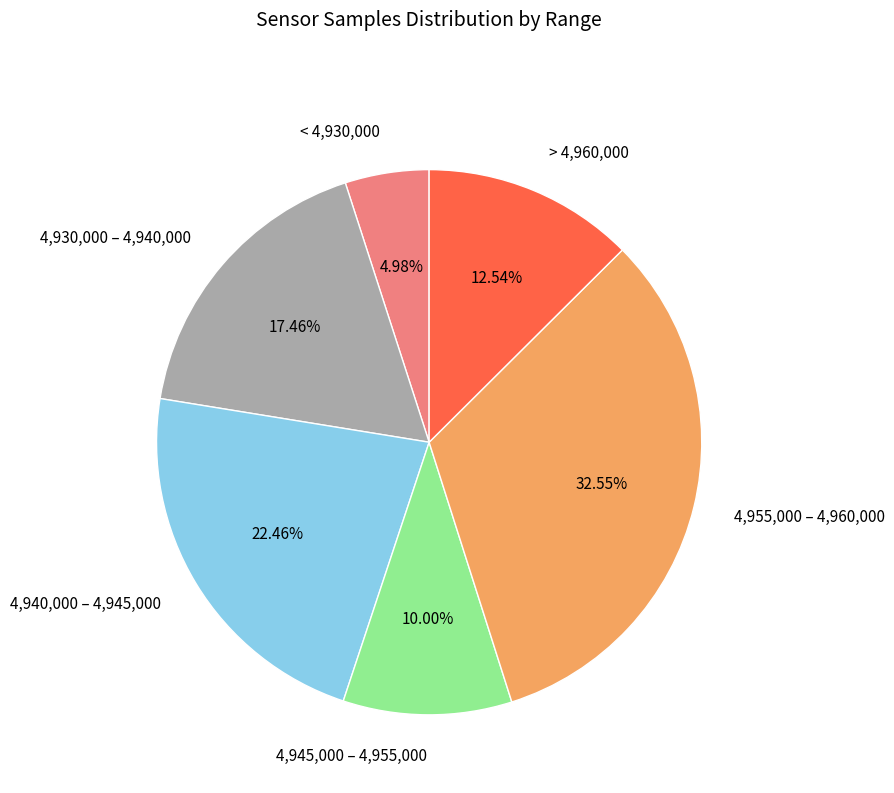

What is the ratio of the value at 4,930,000 – 4,940,000 to the value at > 4,960,000?

1.4